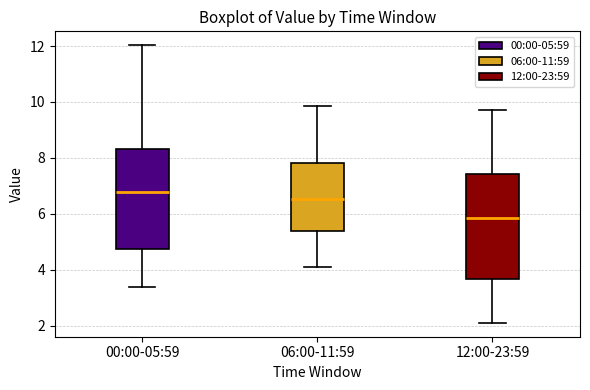

Reading left to right, transcribe this box plot: for each box, give where its median line is, the range the box spans, and where its two whiskers end, as read against the y-axis. The values are not printed on the chart, so give them approximately, as read against the axis.

00:00-05:59: median 6.8, box 4.8 to 8.4, whiskers 3.4 to 12.0
06:00-11:59: median 6.6, box 5.4 to 7.8, whiskers 4.2 to 9.8
12:00-23:59: median 5.8, box 3.6 to 7.4, whiskers 2.2 to 9.8